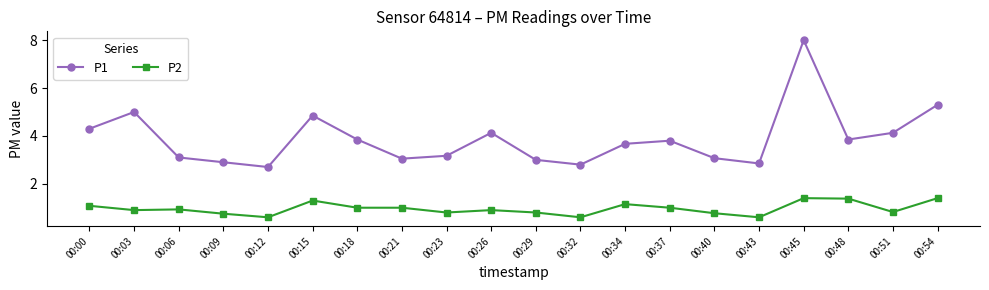

What is the greatest value displayed?

8.0